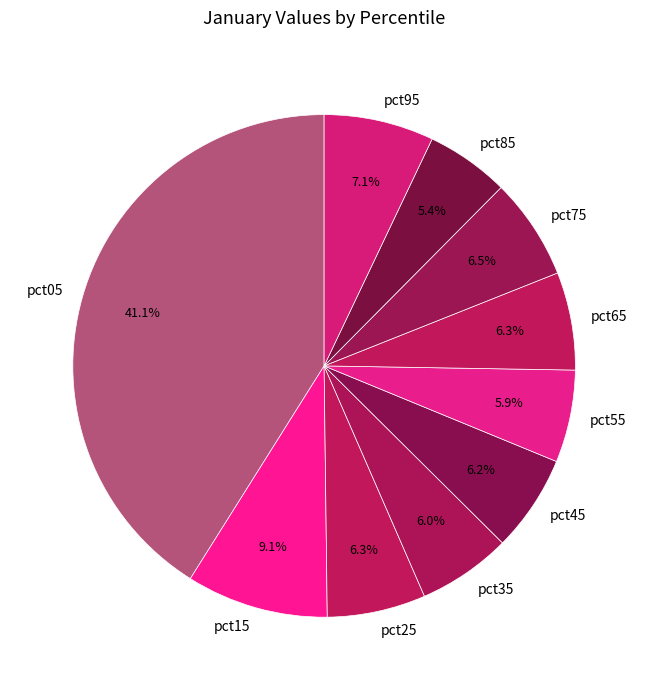

To the nearest percent, what is the difference between the largest and smallest slice percentages?

36%